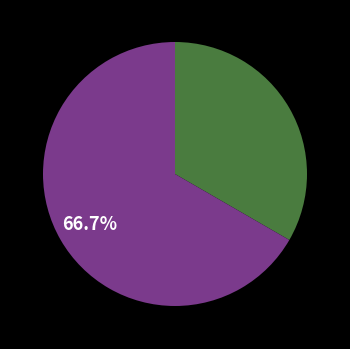

Count the number of slices in the pie.

2